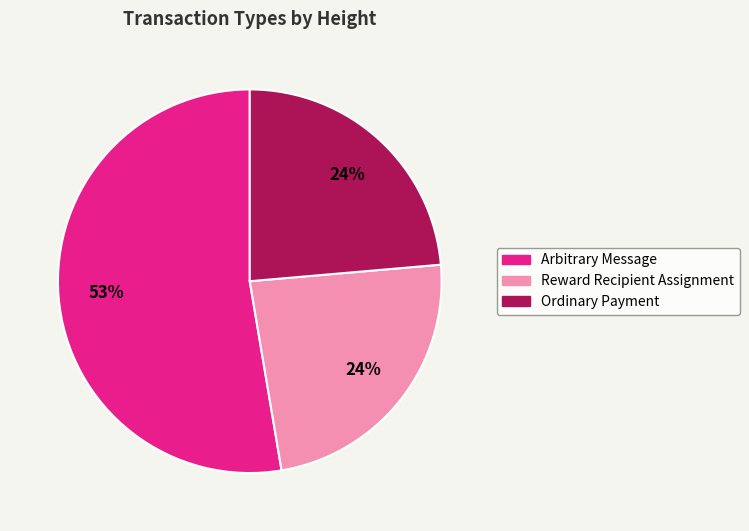

Between Reward Recipient Assignment and Arbitrary Message, which is larger?

Arbitrary Message